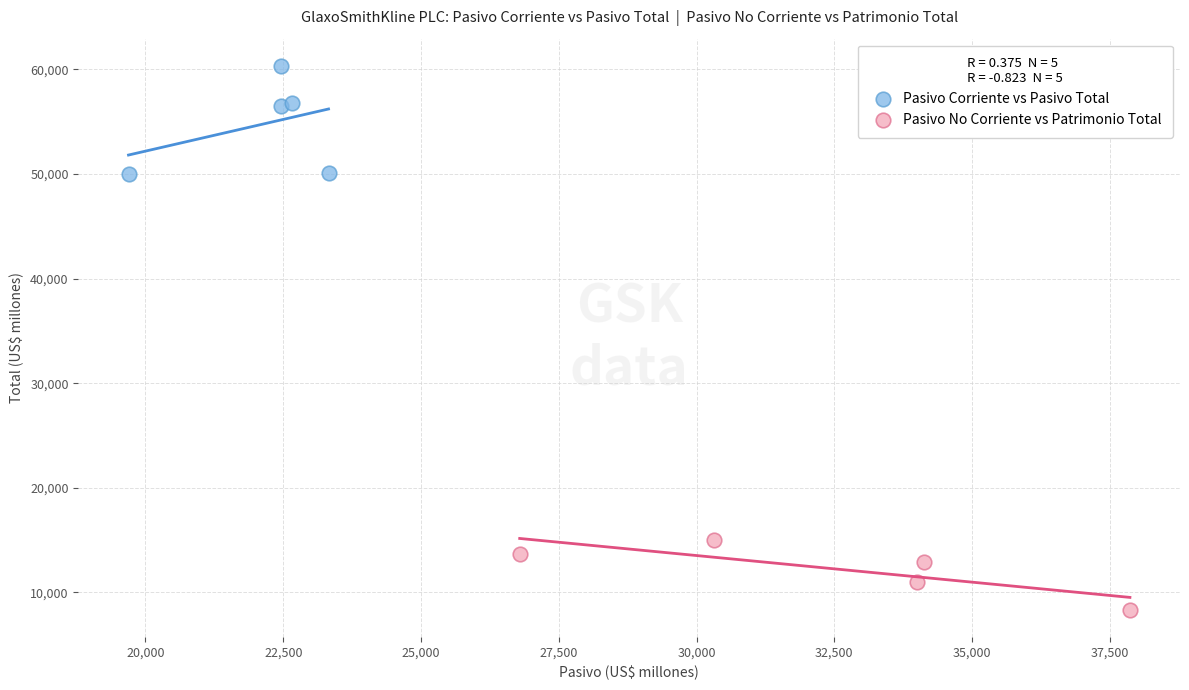

Which series reaches the minimum Y coordinate?

Pasivo No Corriente vs Patrimonio Total